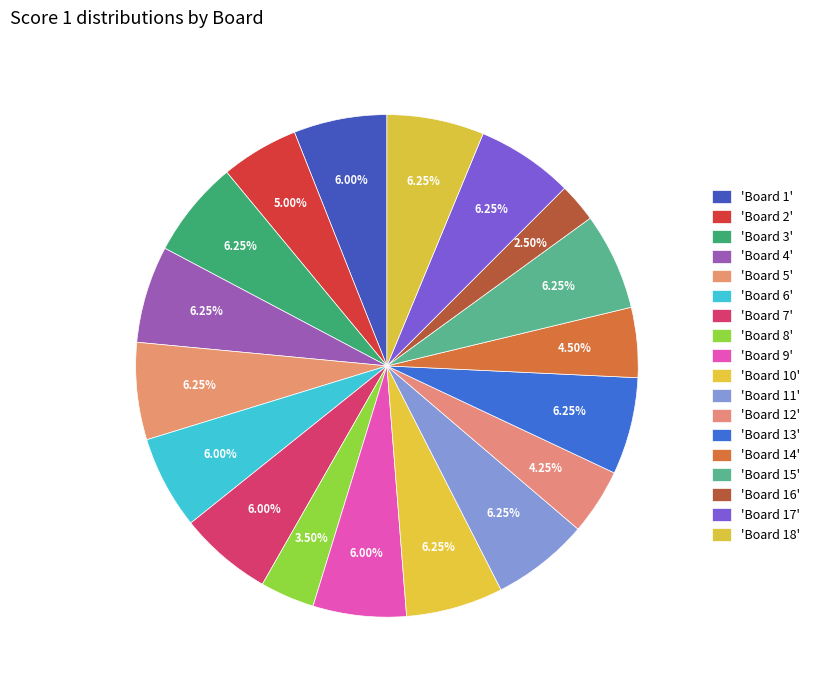

Does any single category account for the majority?

No